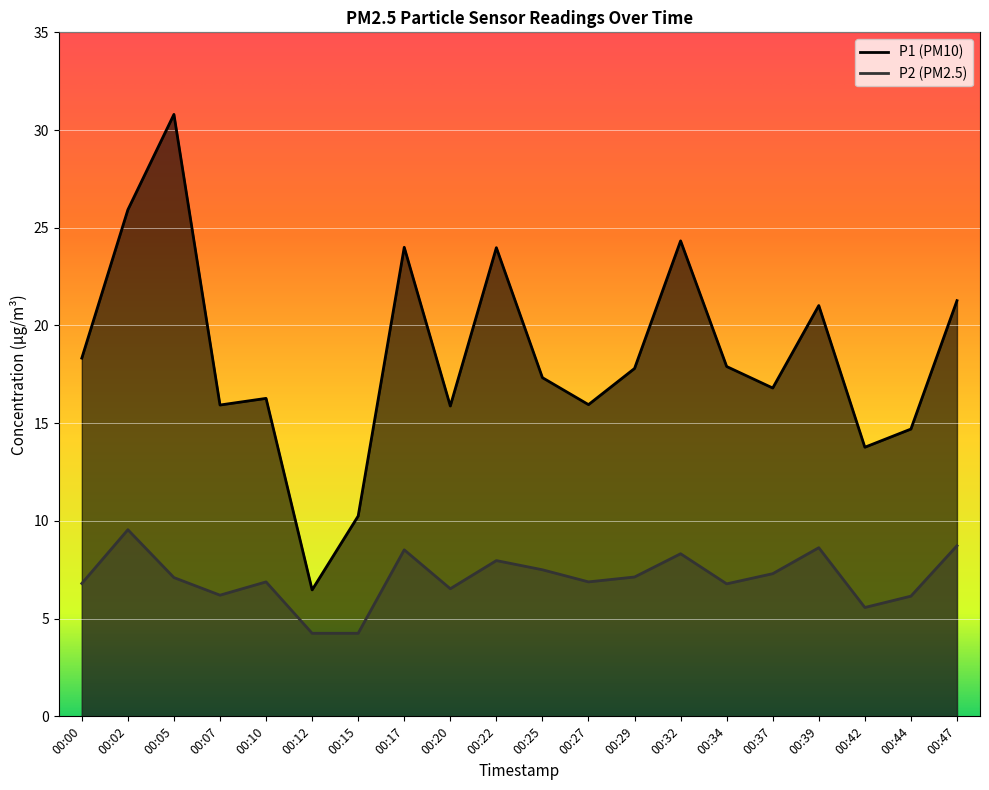

Which category has the highest value across all series?

00:05